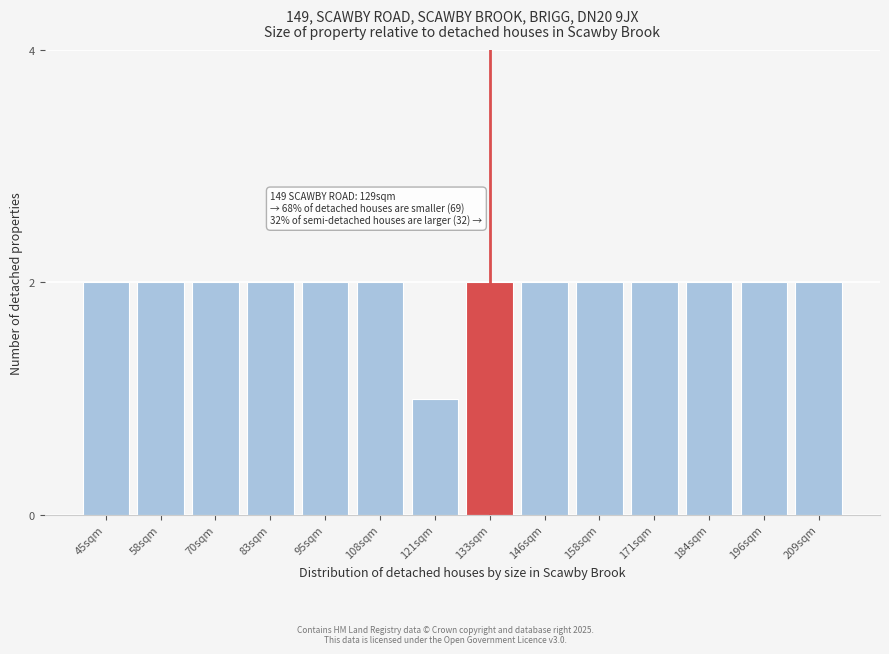

Reading right to left, extract all data points from this chart.

209sqm=2	196sqm=2	184sqm=2	171sqm=2	158sqm=2	146sqm=2	133sqm=2	121sqm=1	108sqm=2	95sqm=2	83sqm=2	70sqm=2	58sqm=2	45sqm=2